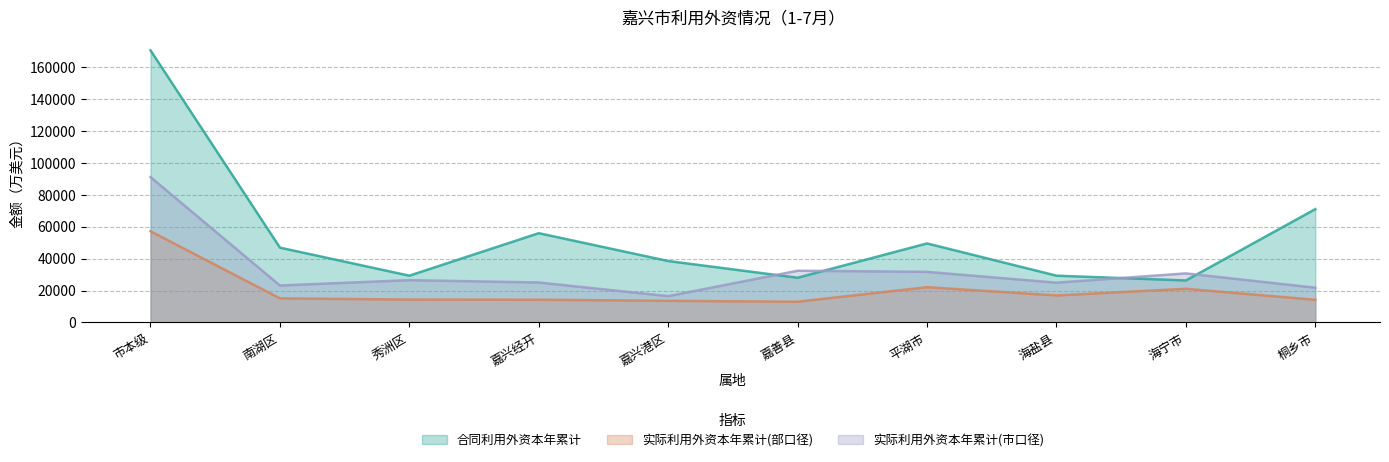

Which label corresponds to the largest value in the chart?

市本级